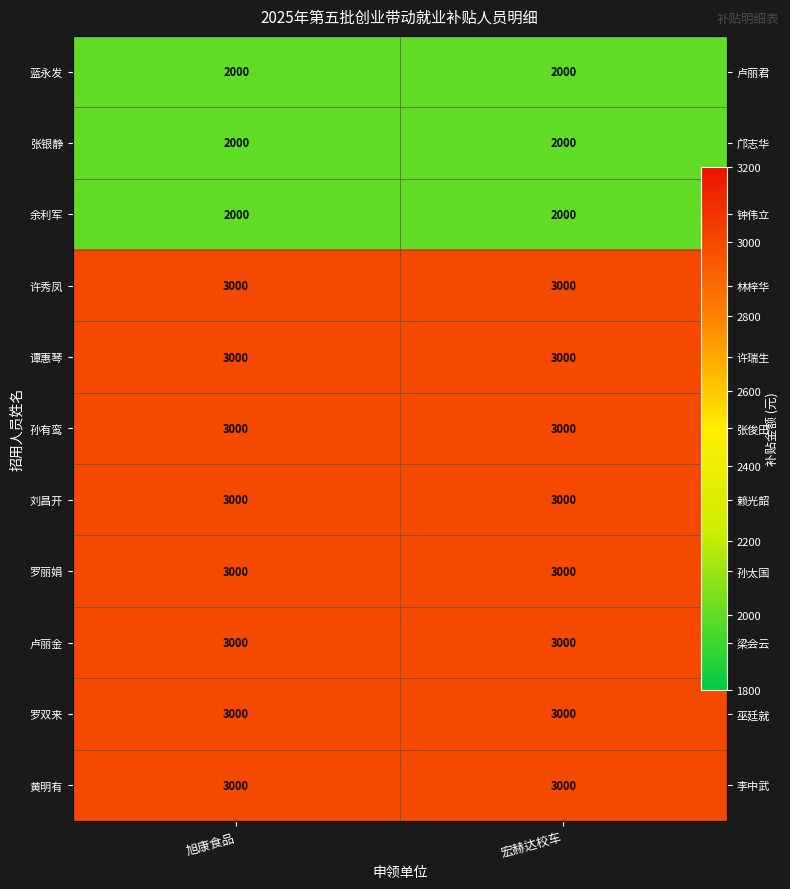

What is the minimum value shown in the chart?

2000